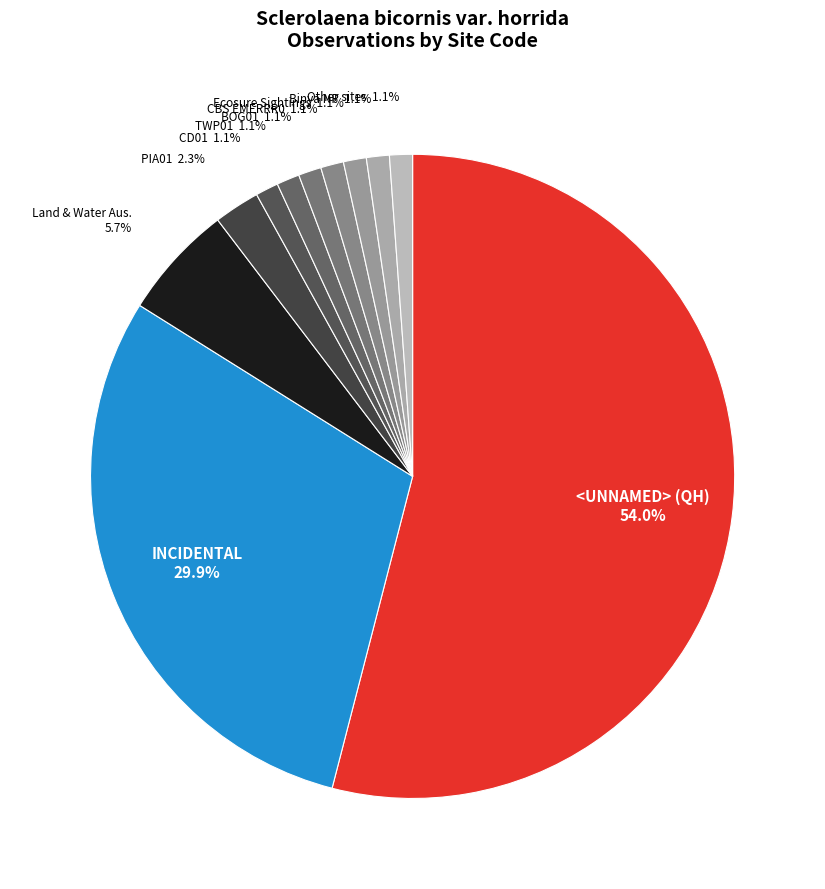

To the nearest percent, what is the average slice percentage?

9%